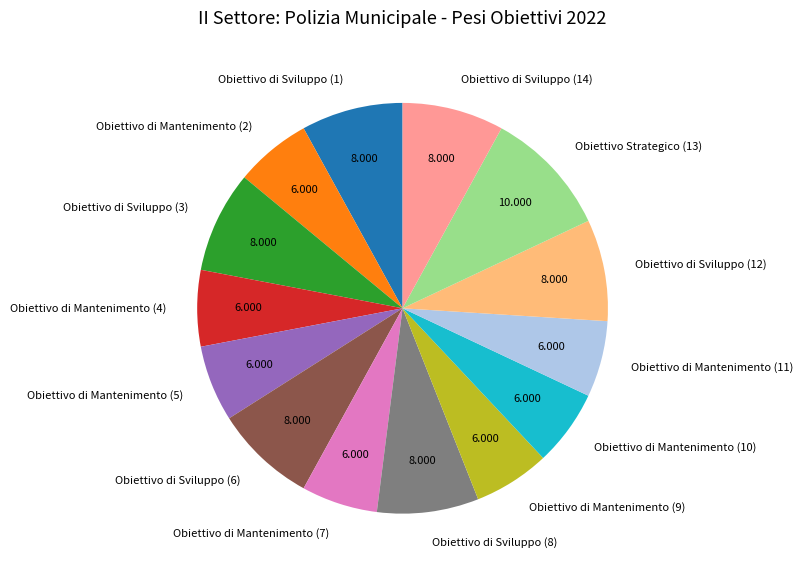

Is Obiettivo di Mantenimento (11) the majority of the pie?

No